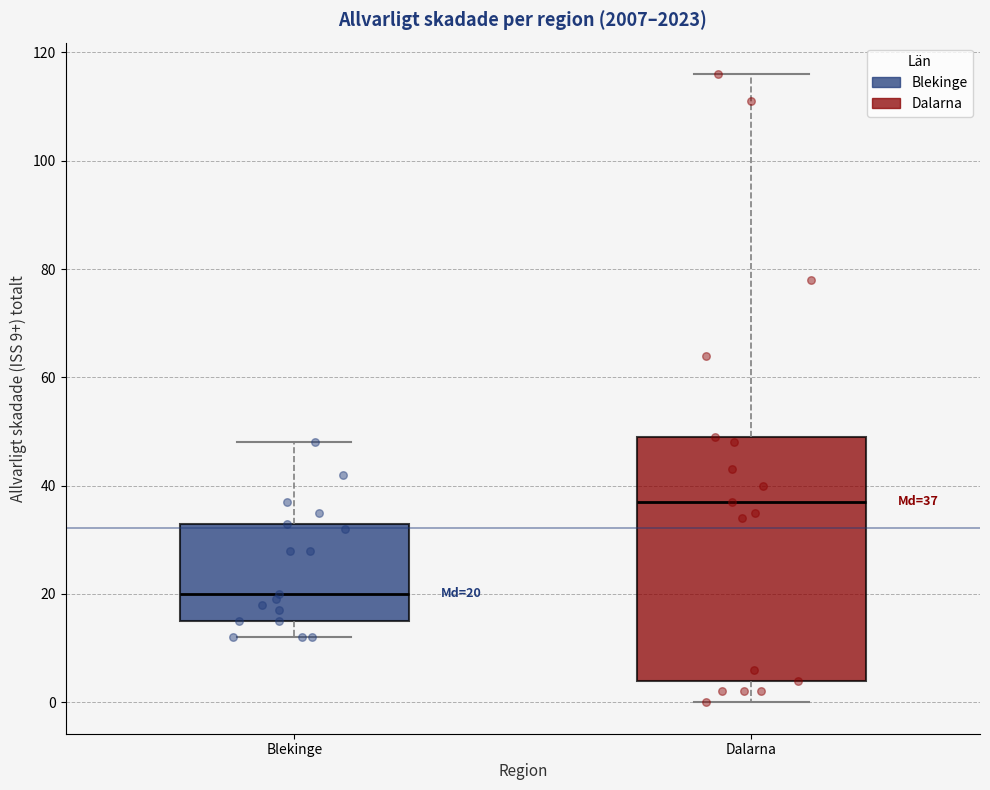

Comparing the boxes themselves (not the whiskers), which one is the tallest?

Dalarna